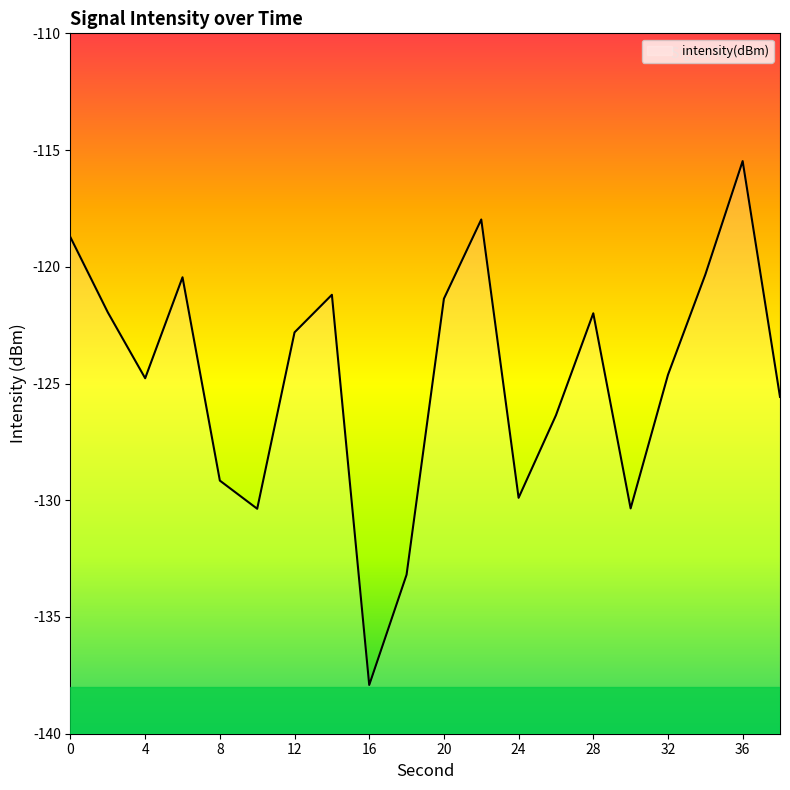

Reading right to left, list all the values displayed in this chart.

38=-125.6	36=-115.5	34=-120.3	32=-124.6	30=-130.3	28=-122.0	26=-126.4	24=-129.9	22=-118.0	20=-121.4	18=-133.2	16=-137.9	14=-121.2	12=-122.8	10=-130.4	8=-129.2	6=-120.4	4=-124.8	2=-122.0	0=-118.7